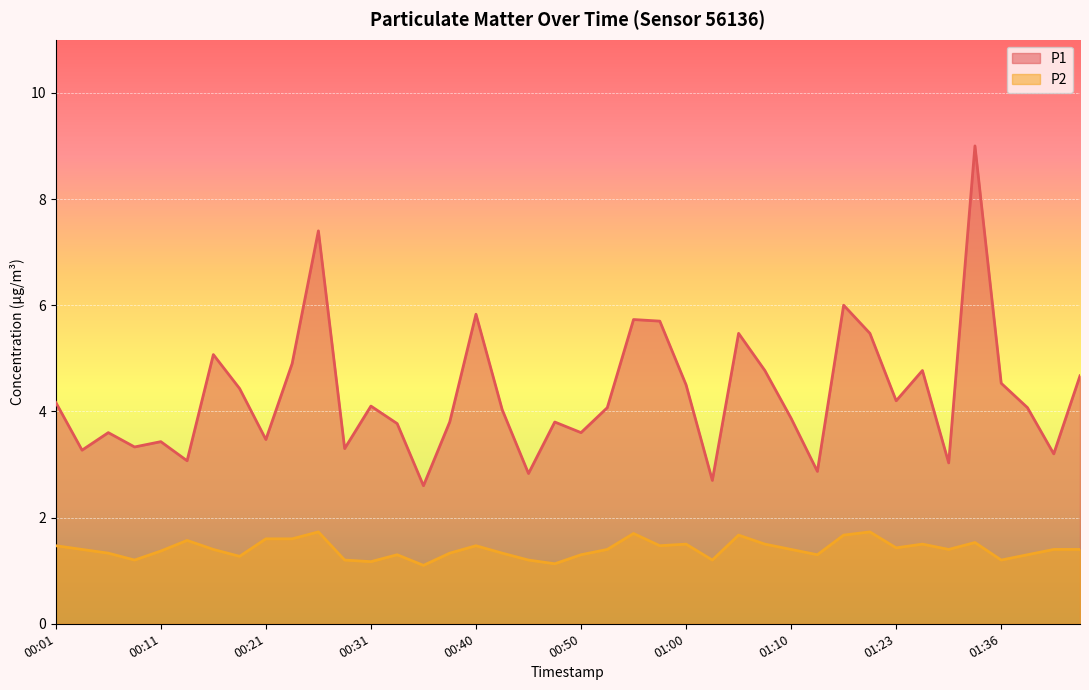

What is the difference between the maximum and second lowest values in the P2 series?

0.6